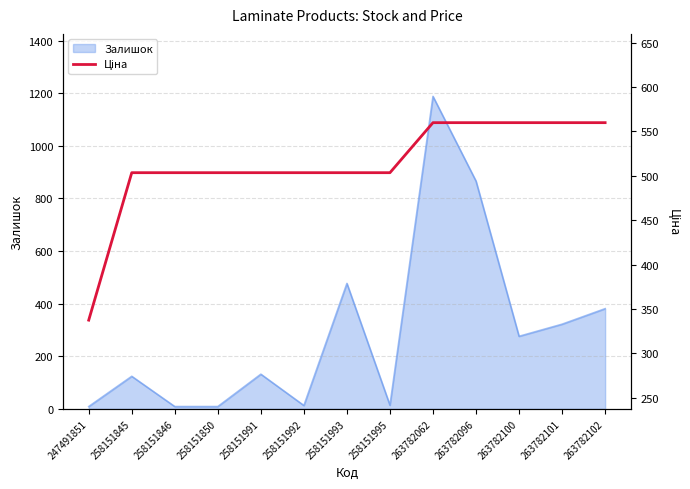

Is it true that Залишок equals 124 at 258151845?

True